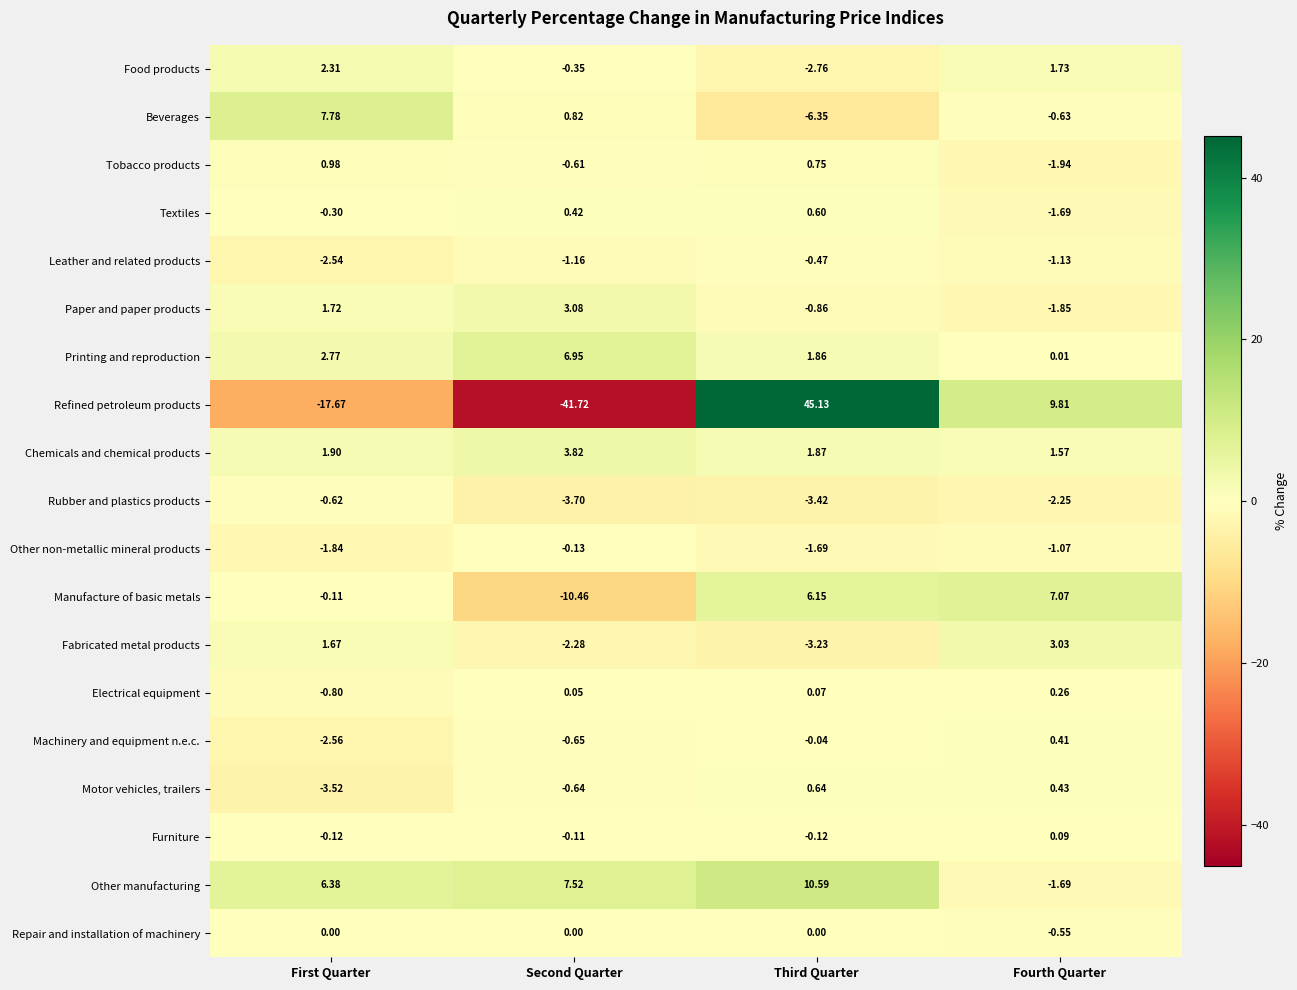

Is the value of Leather and related products at First Quarter greater than the value of Paper and paper products at Fourth Quarter?

No